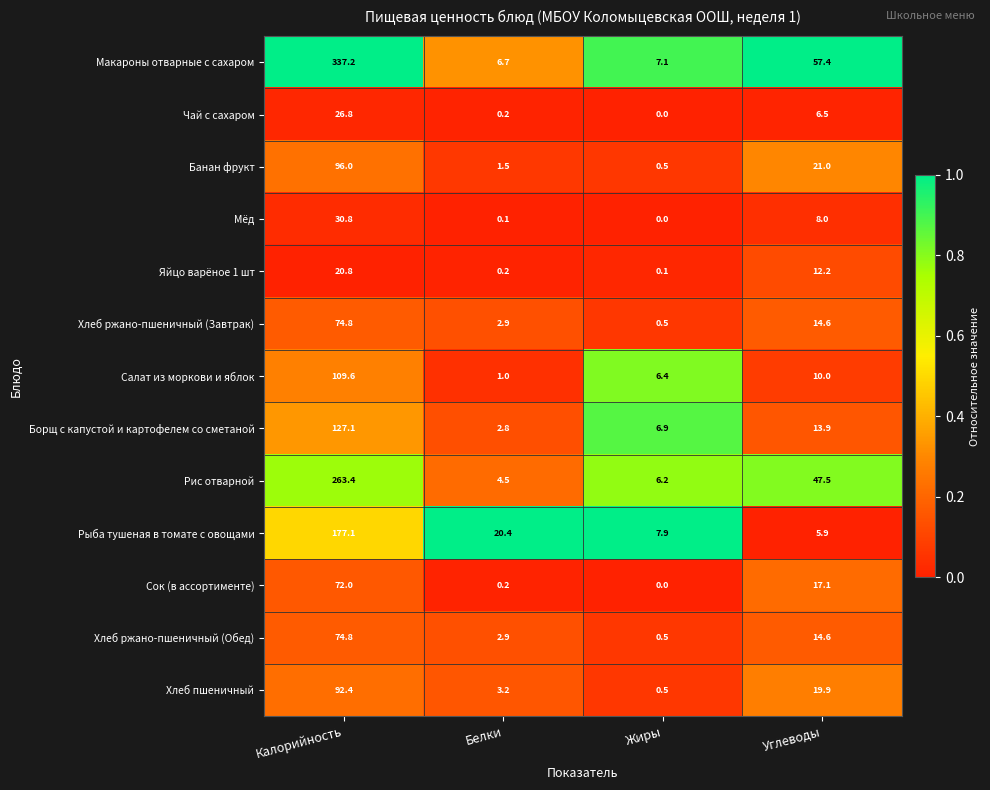

How many distinct data groups are displayed?

13